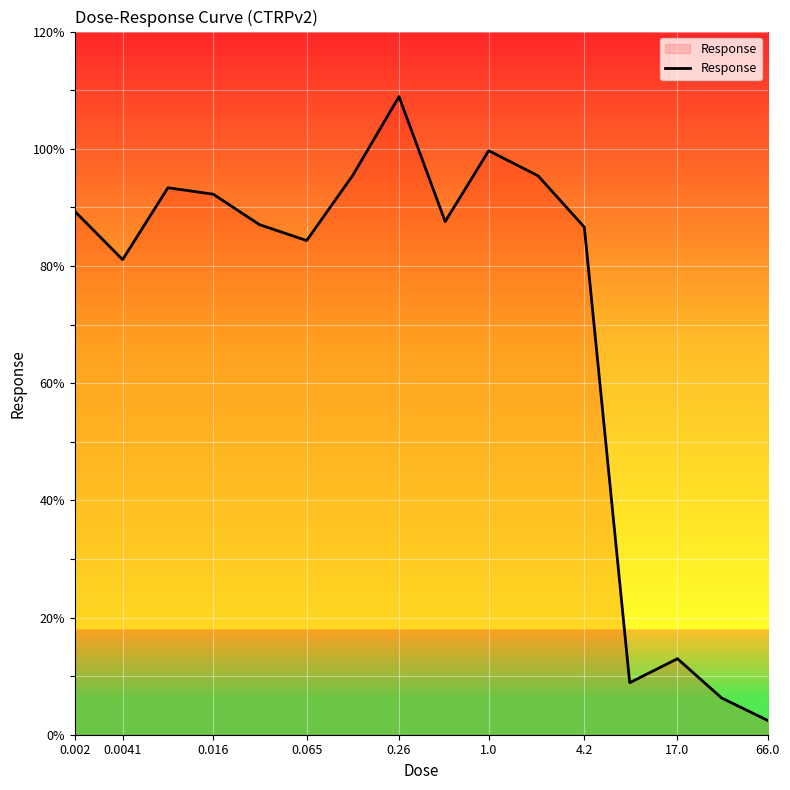

What is the minimum value shown in the chart?

2.4